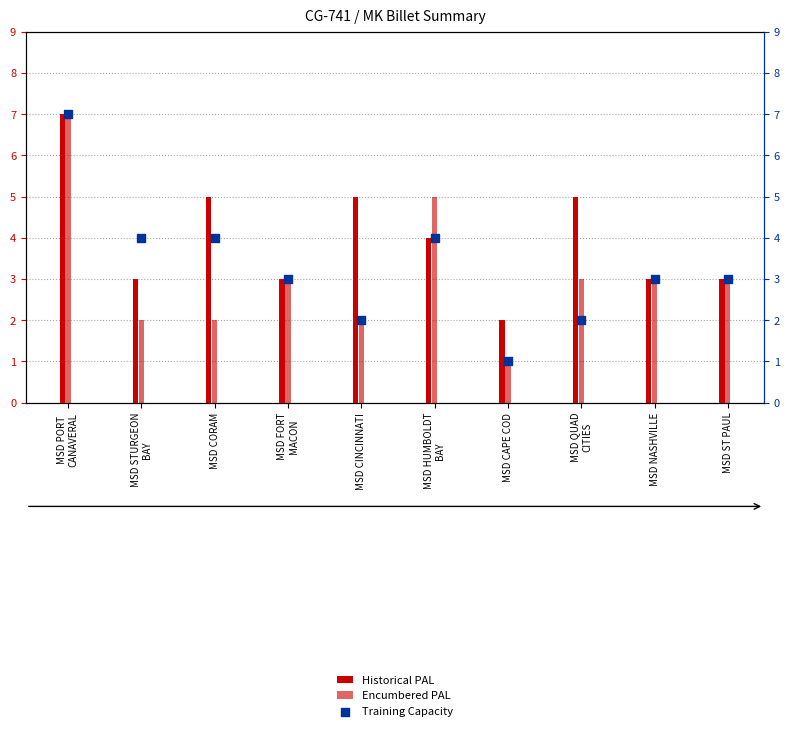

Is the value of Historical PAL at MSD STURGEON
BAY greater than the value of Training Capacity at MSD HUMBOLDT
BAY?

No